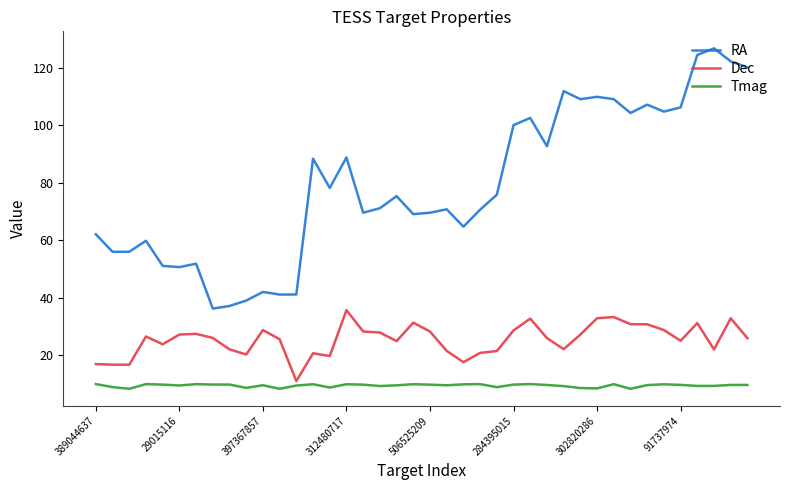

Rank the series by their average value, from highest to lowest.

RA, Dec, Tmag